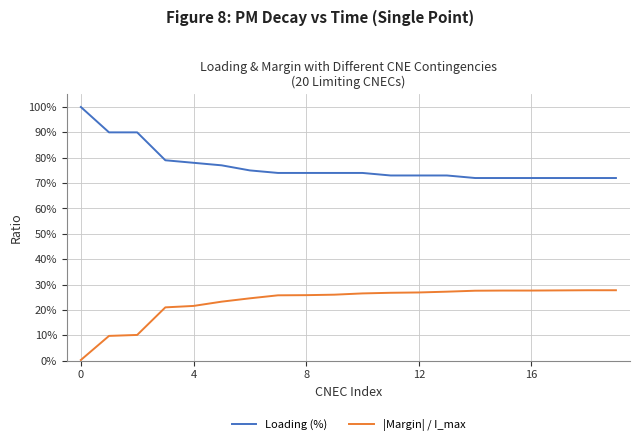

Where is Loading (%) nearest to the value 0?

14